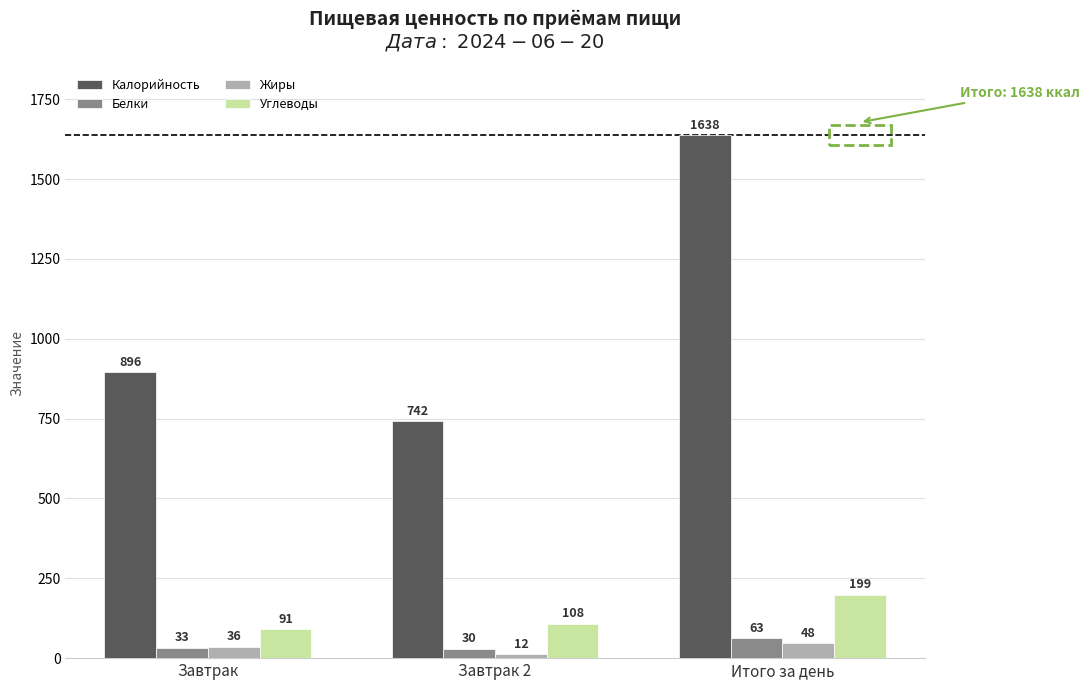

What are all the series names shown in the legend?

Калорийность, Белки, Жиры, Углеводы